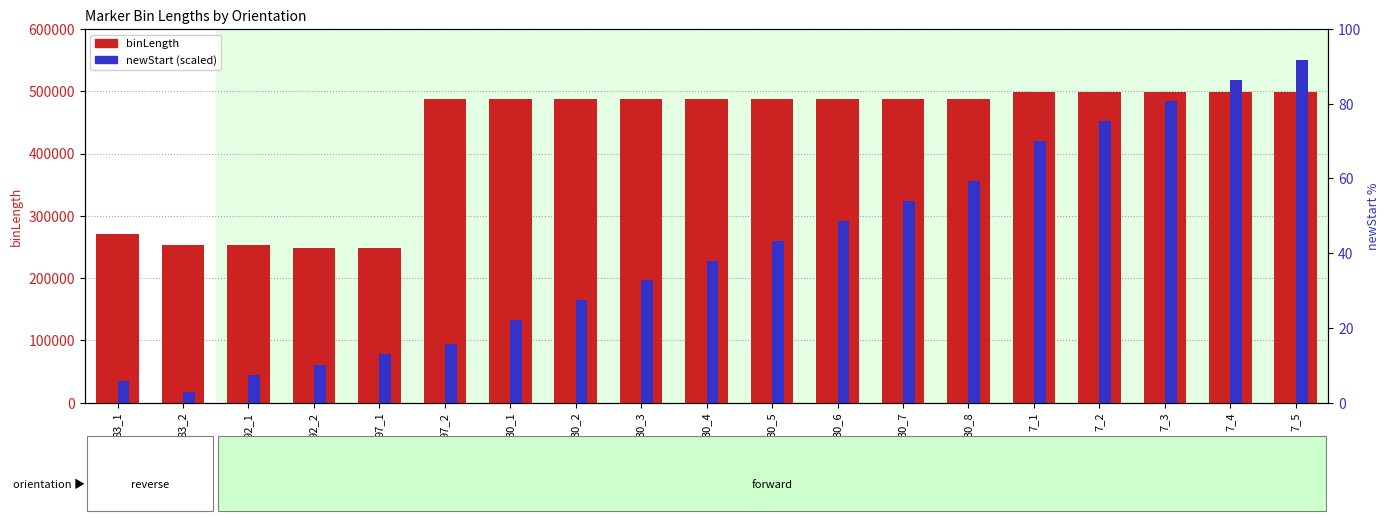

What is the label of the 10th bar from the right?

30_4